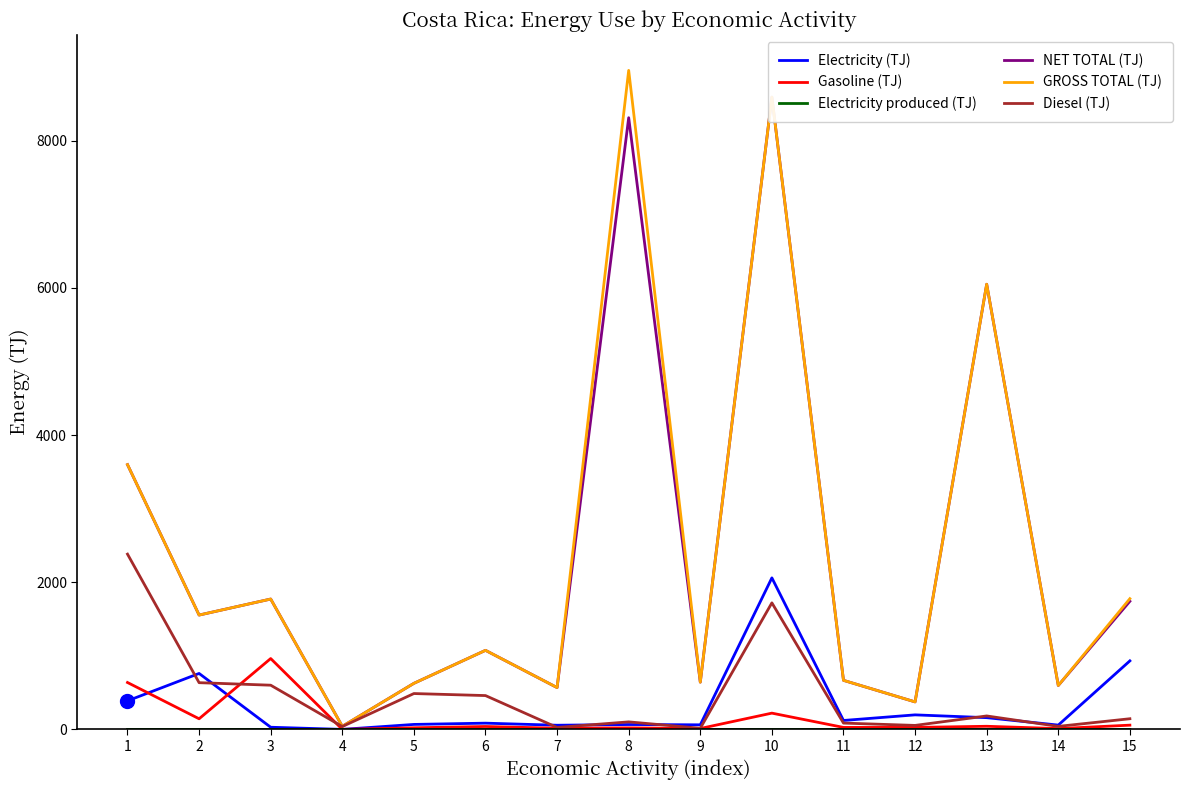

True or false: Electricity produced (TJ) and Gasoline (TJ) intersect in this chart.

False